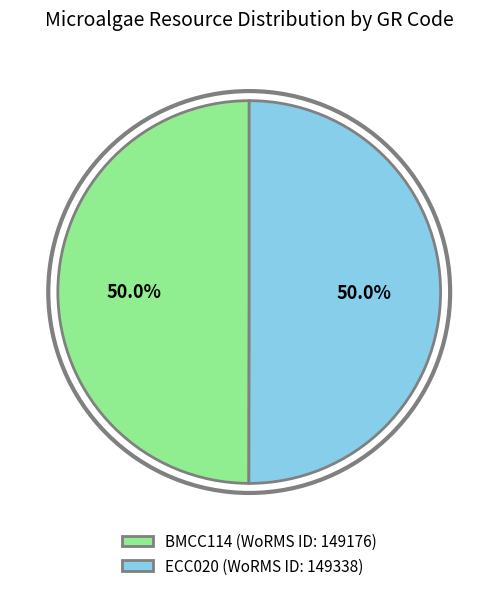

How much of the chart is everything except ECC020?

50.0%